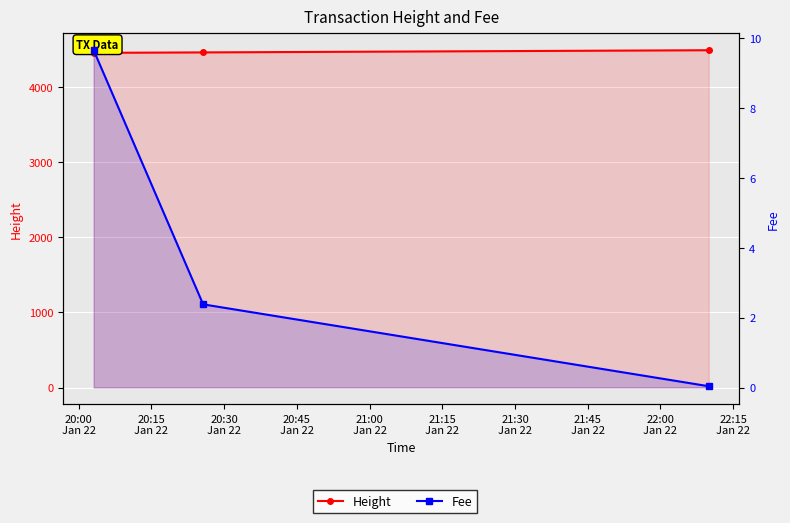

Where does the Height series first go above 4457?

20:30
Jan 22